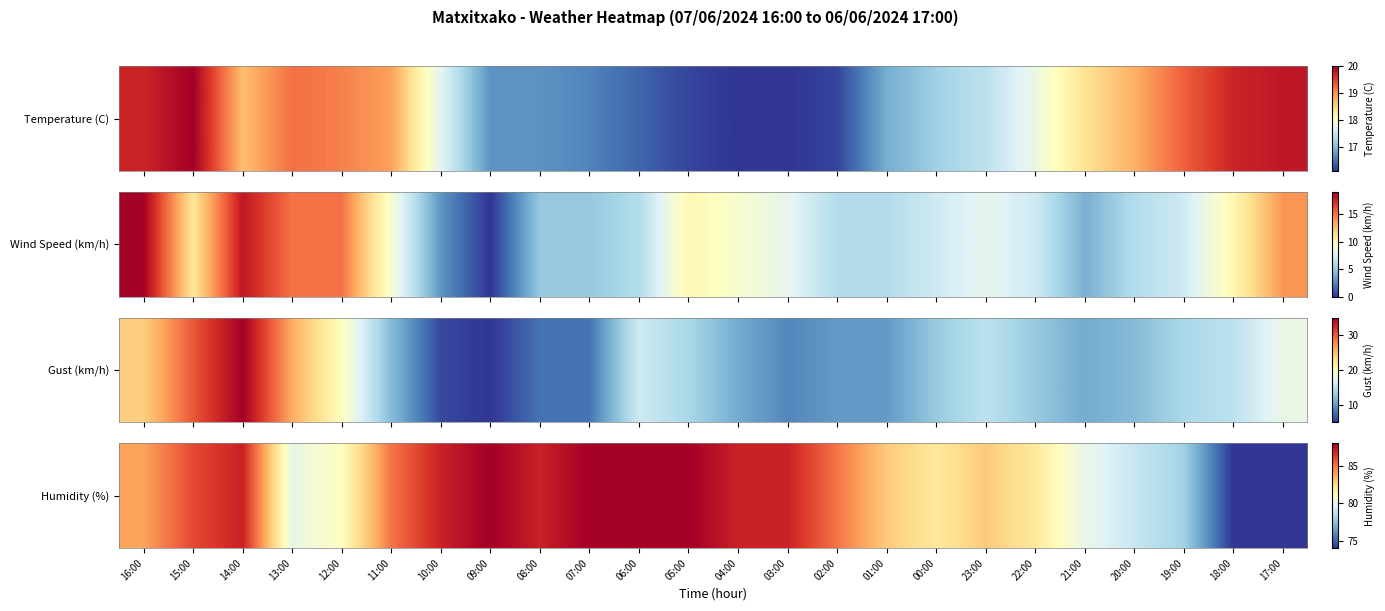

Reading left to right, transcribe all the data shown in this chart.

84	86	87	80	81	85	87	88	87	88	88	88	87	87	85	83	82	83	82	80	79	78	74	74